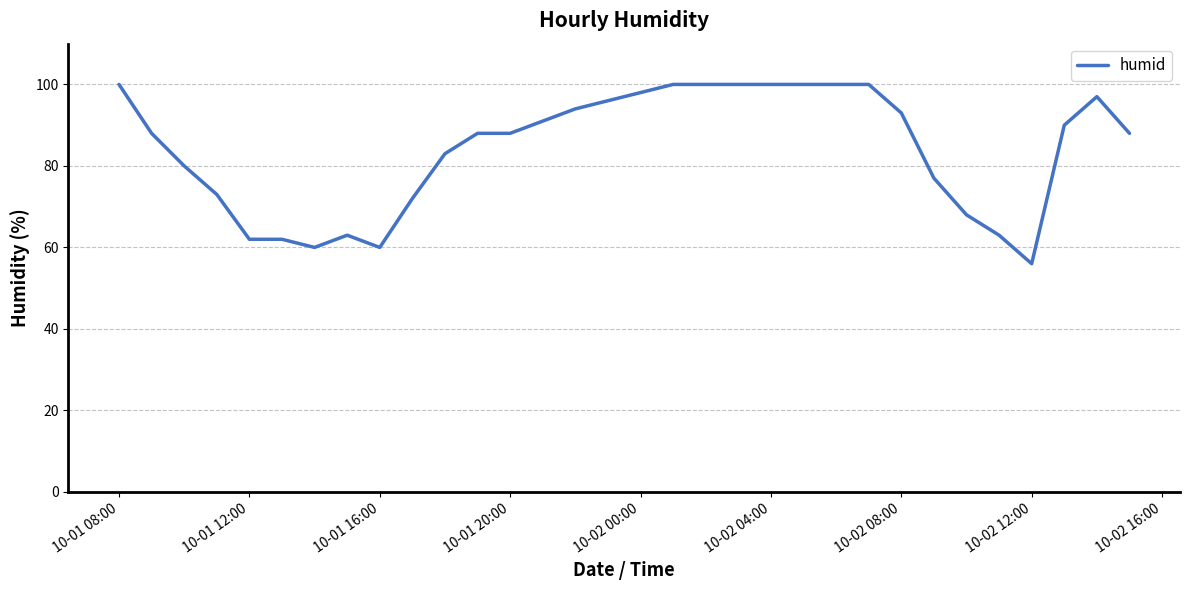

What is the difference between the maximum and minimum values?

44